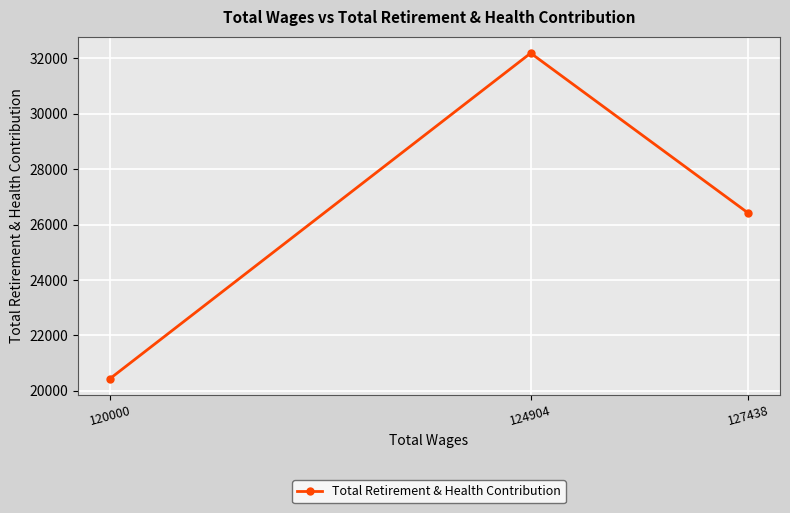

What is the sum of the values at 127438 and 124904?

58606